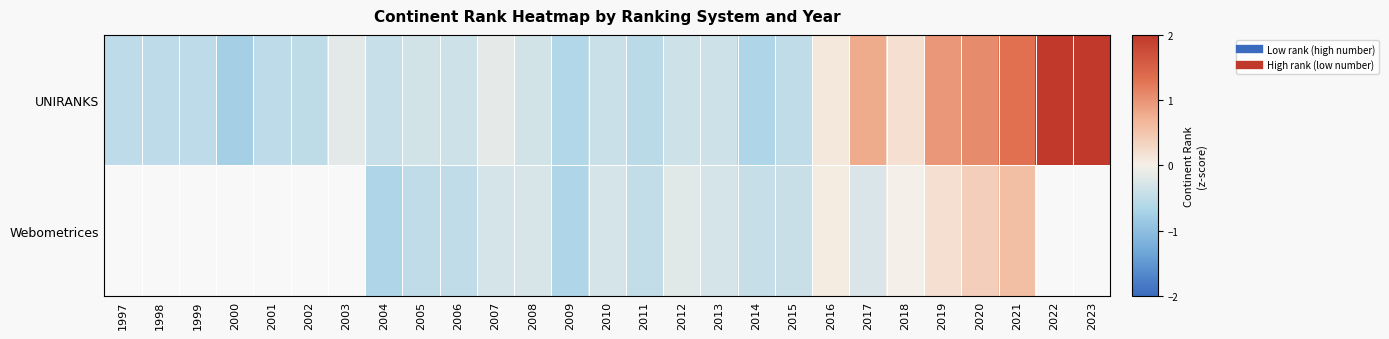

At which label does UNIRANKS first exceed 0?

2016